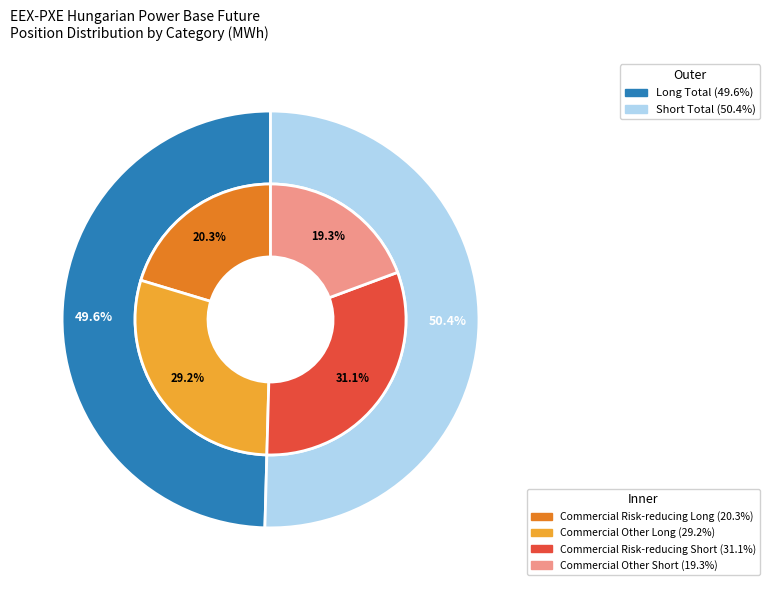

Is it true that Other (Short) is 1% of the pie?

False